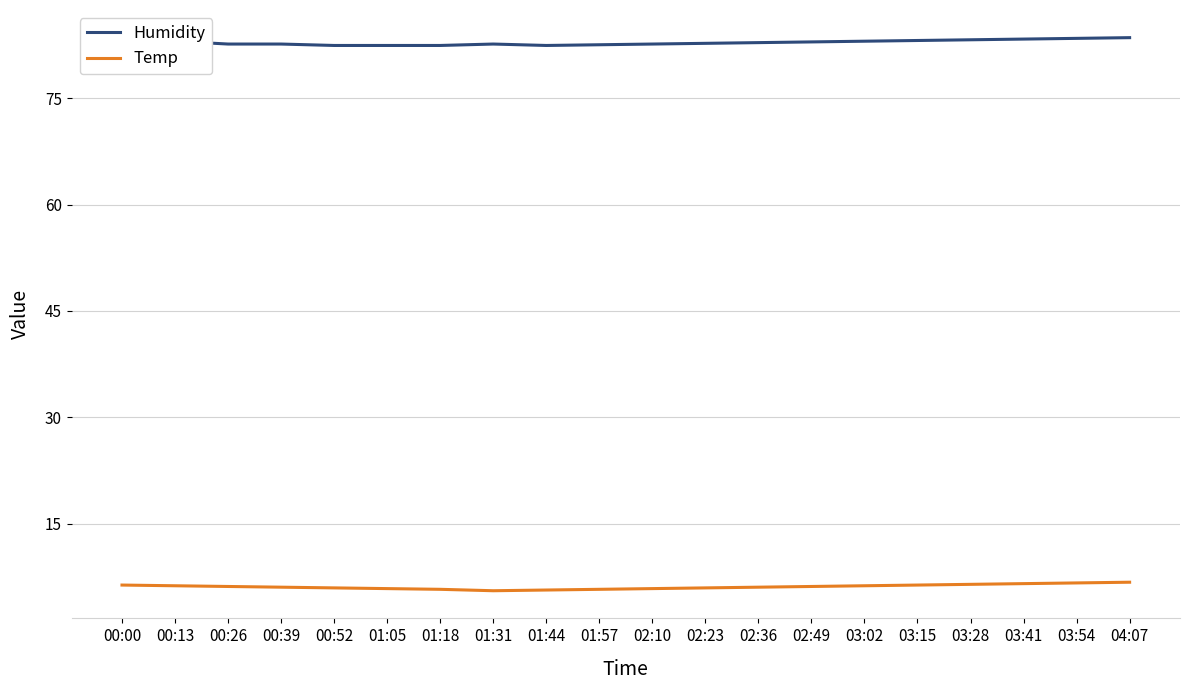

What is the difference between the maximum and minimum values in the Temp series?

1.2